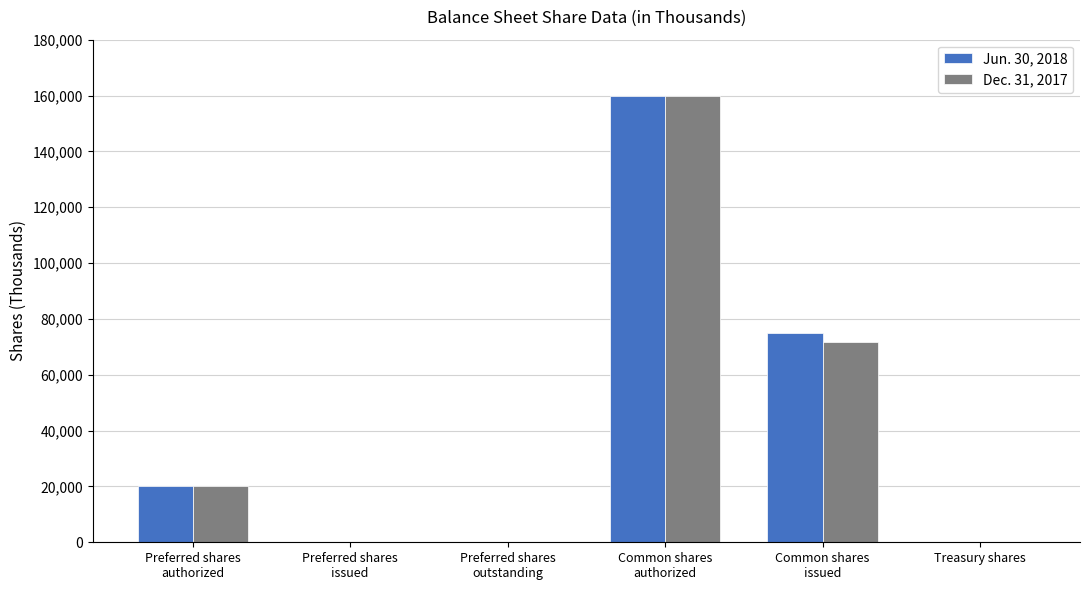

The Dec. 31, 2017 series shows 0 at Preferred shares
outstanding. True or false?

True